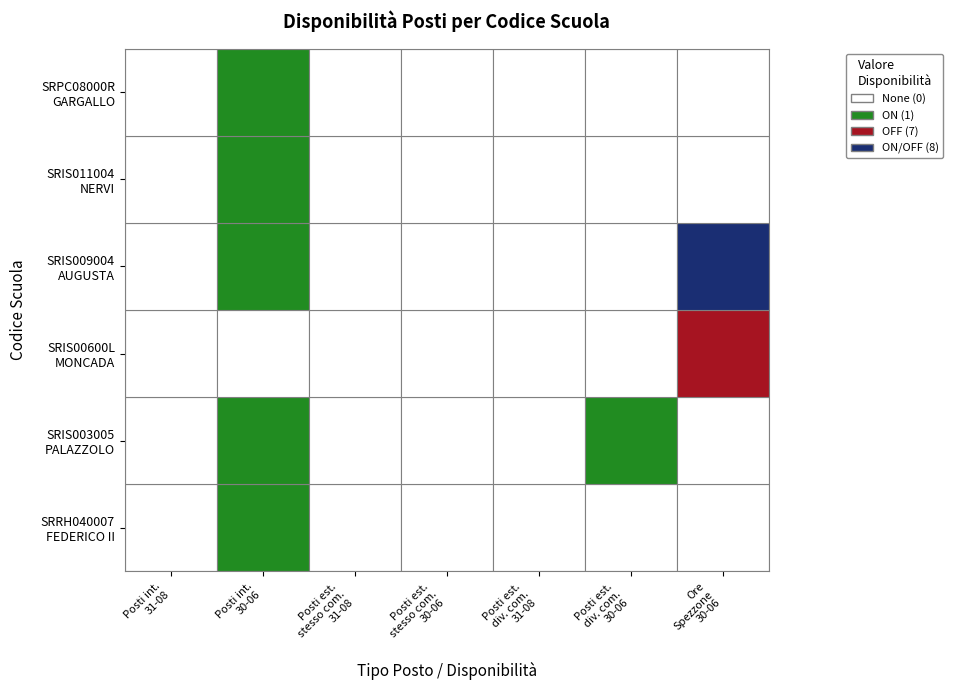

List the series in order of their peak value, highest first.

SRIS009004, SRIS00600L, SRRH040007, SRIS003005, SRIS011004, SRPC08000R